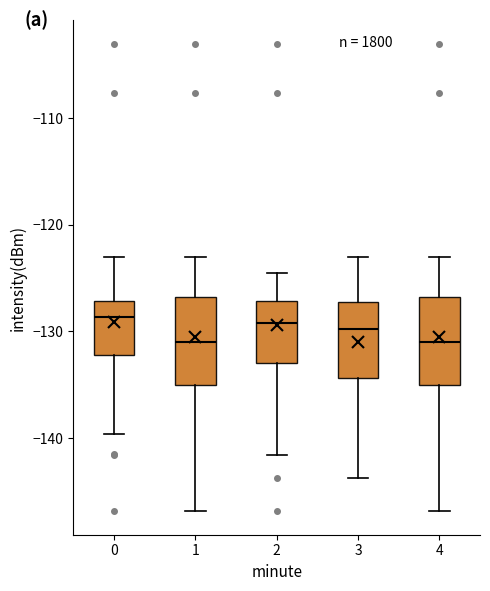

Where is the lower edge of the box at x = 2 on the y-axis? The values are not printed on the chart, so give them approximately, as read against the axis.

-133